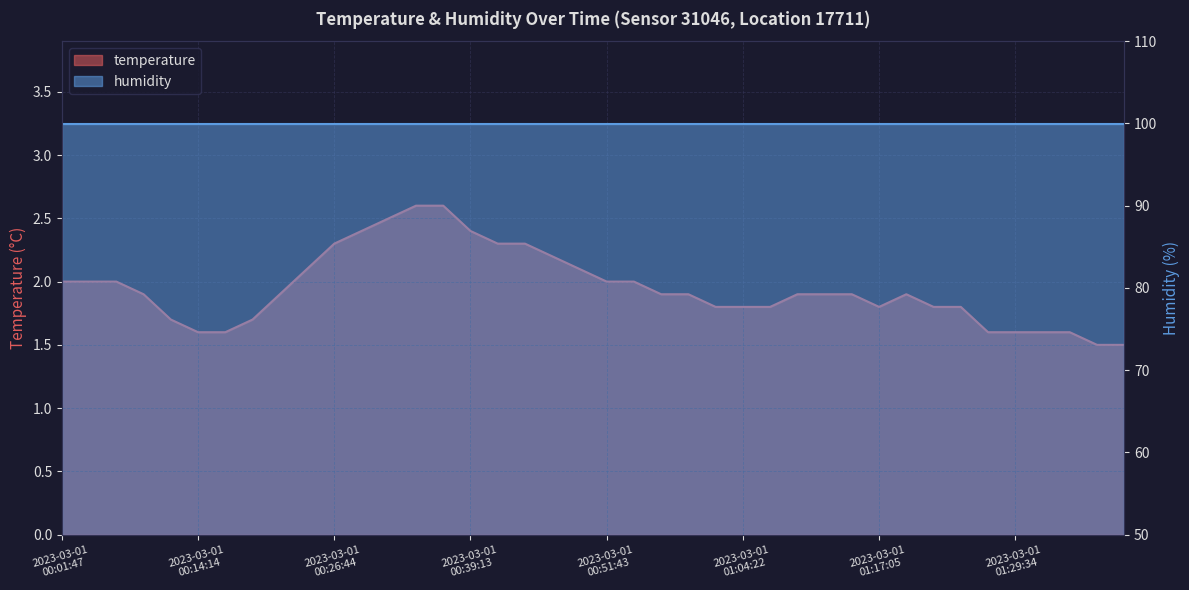

What is the sum of the values at 2023-03-01T00:29:14 and 2023-03-01T01:22:04?

4.2